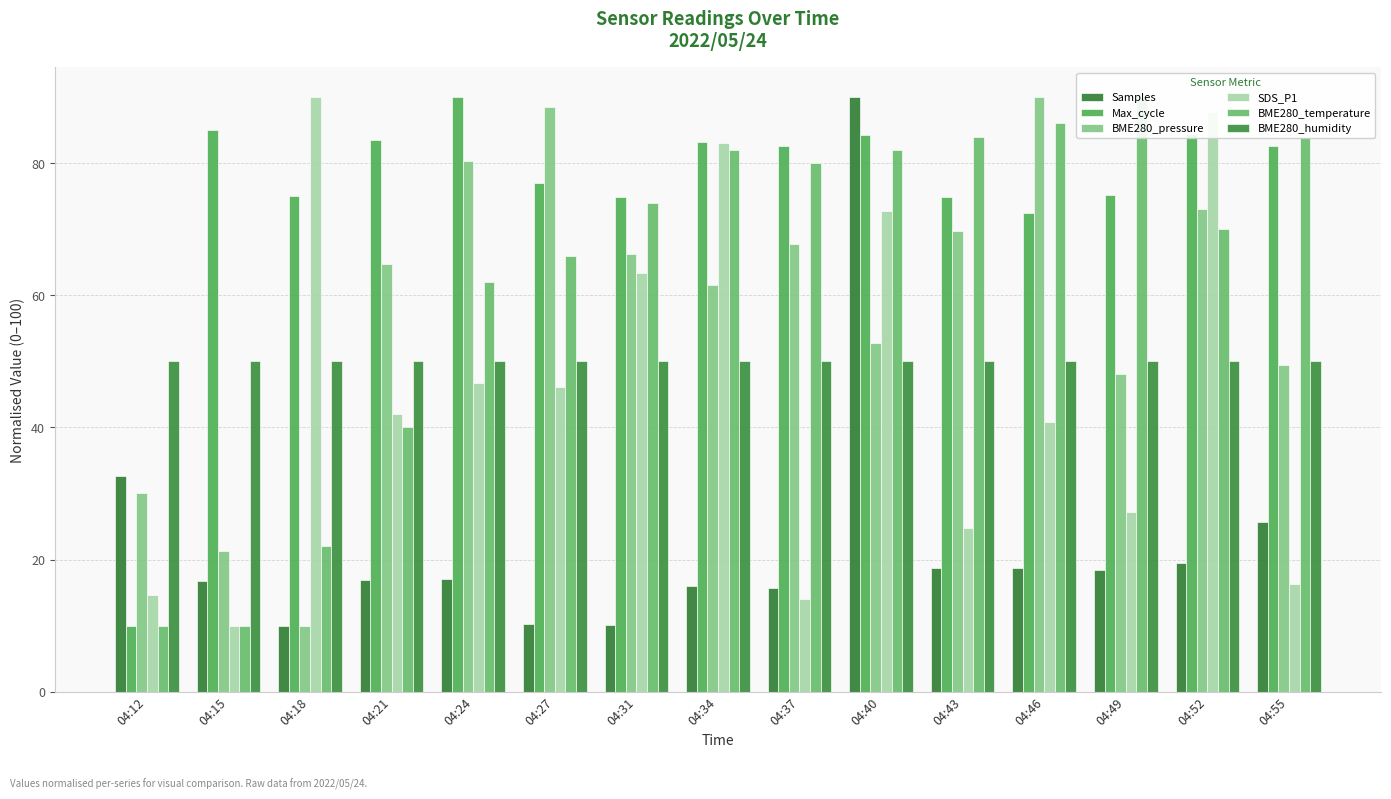

The value of BME280_humidity at 04:24 is 22.8. True or false?

False